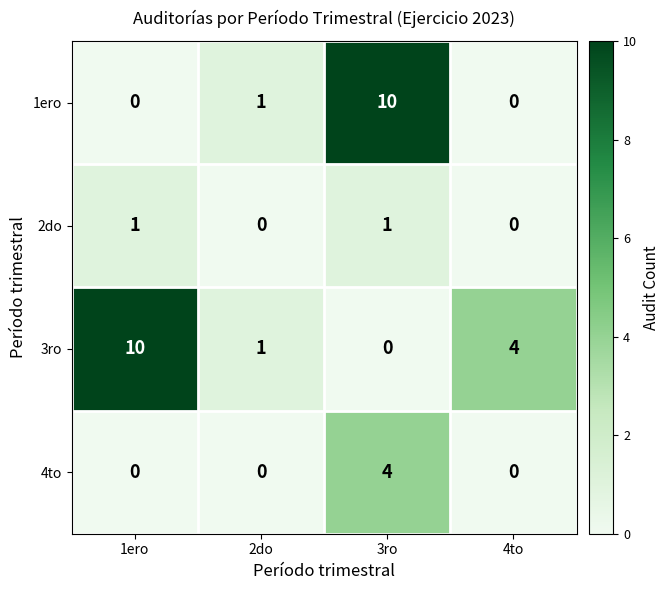

Which series has the largest total across all categories?

3ro